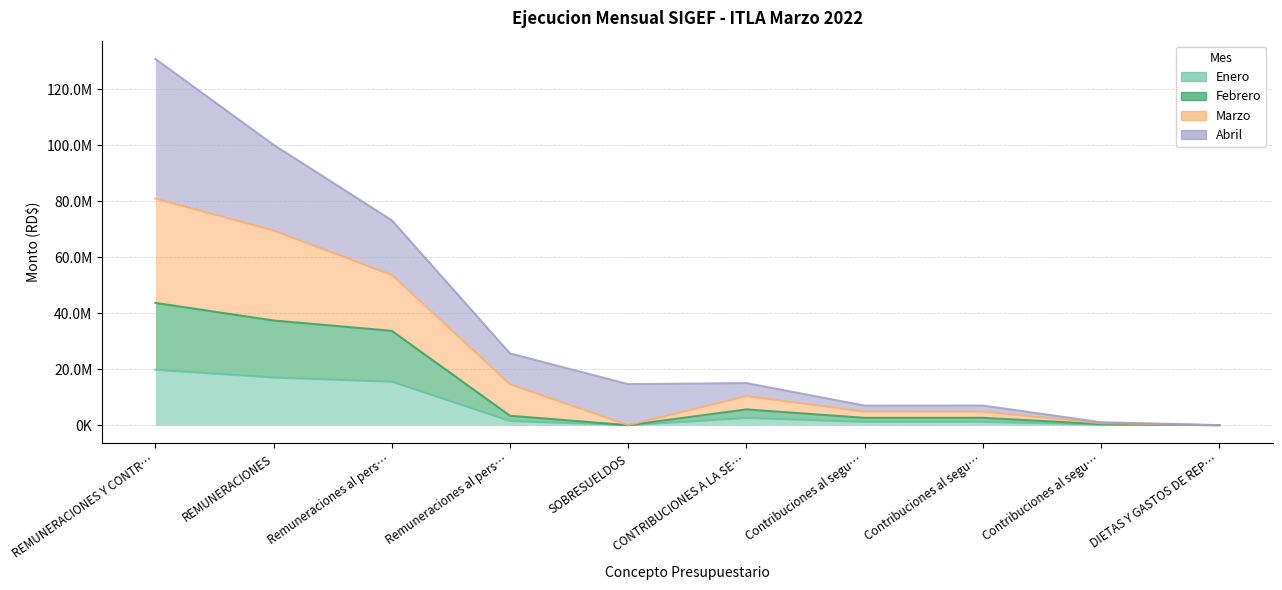

At how many categories does at least one series exceed 2348295?

7